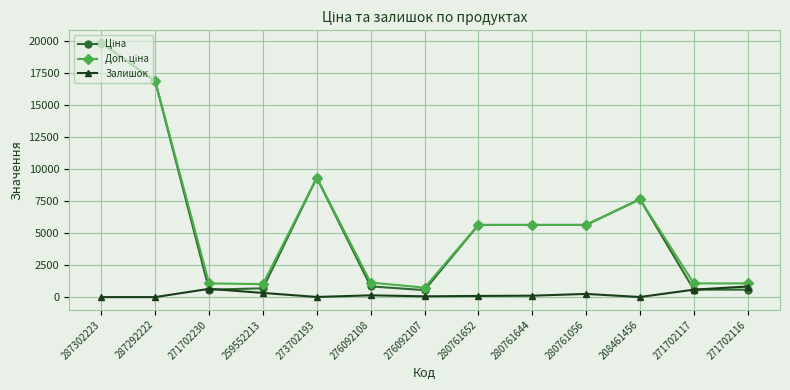

What is the spread (max minus min) of values at 271702116?

488.5